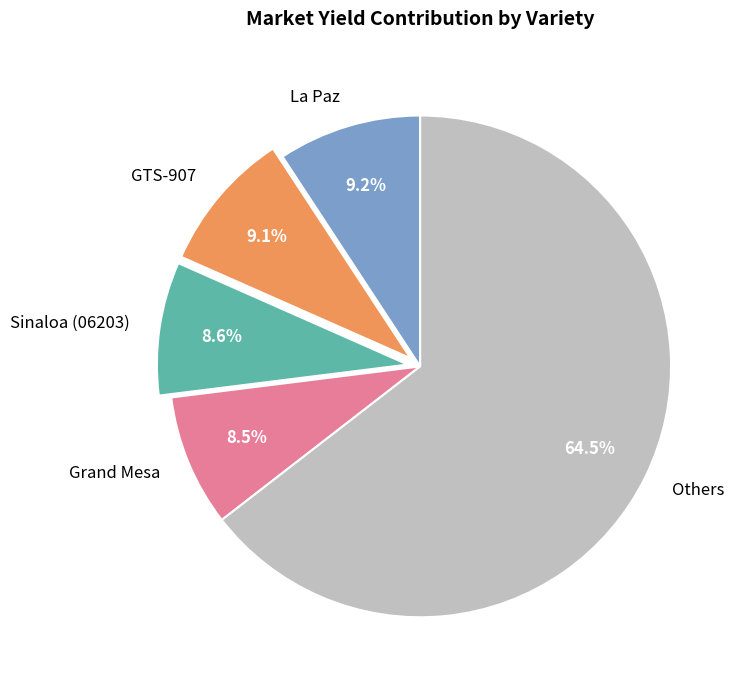

Which category has the biggest portion of the pie?

Others